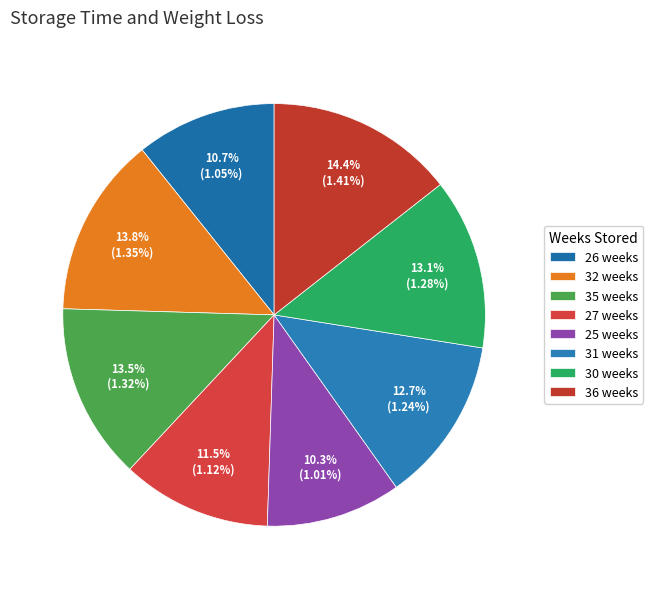

The 32 weeks slice represents 5% of the pie. True or false?

False